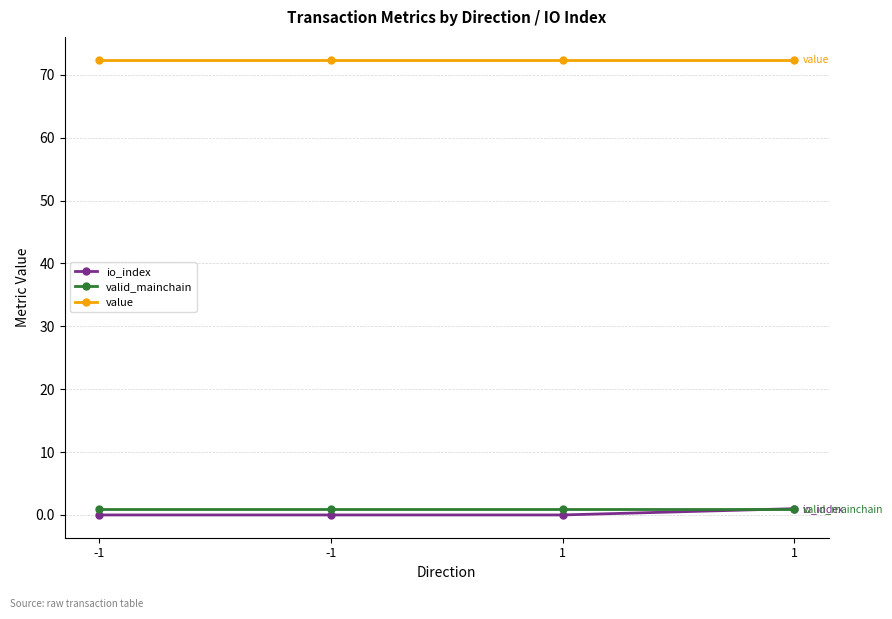

Count the number of data series in this chart.

3